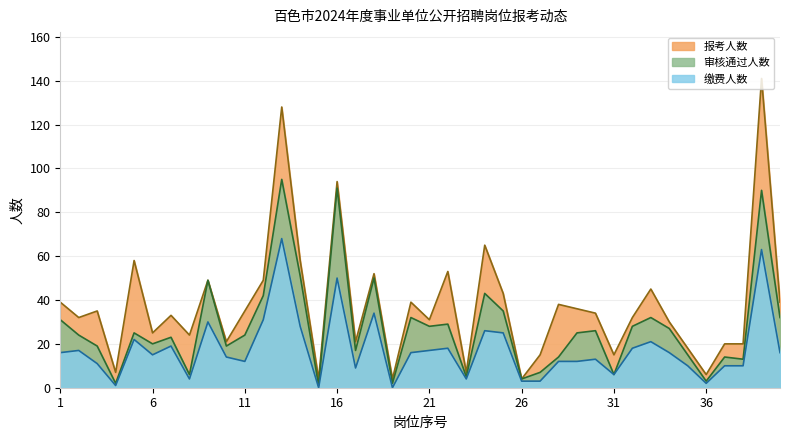

What is the sum of all 缴费人数 values?

702